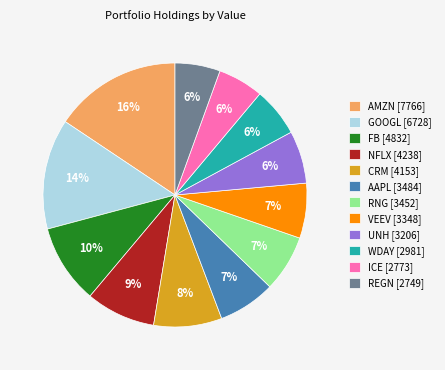

Does any single category account for the majority?

No